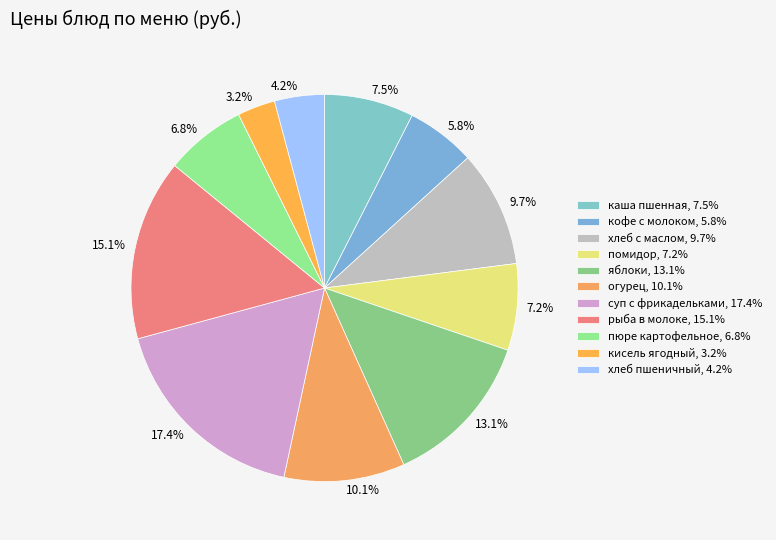

How many segments does this pie chart have?

11